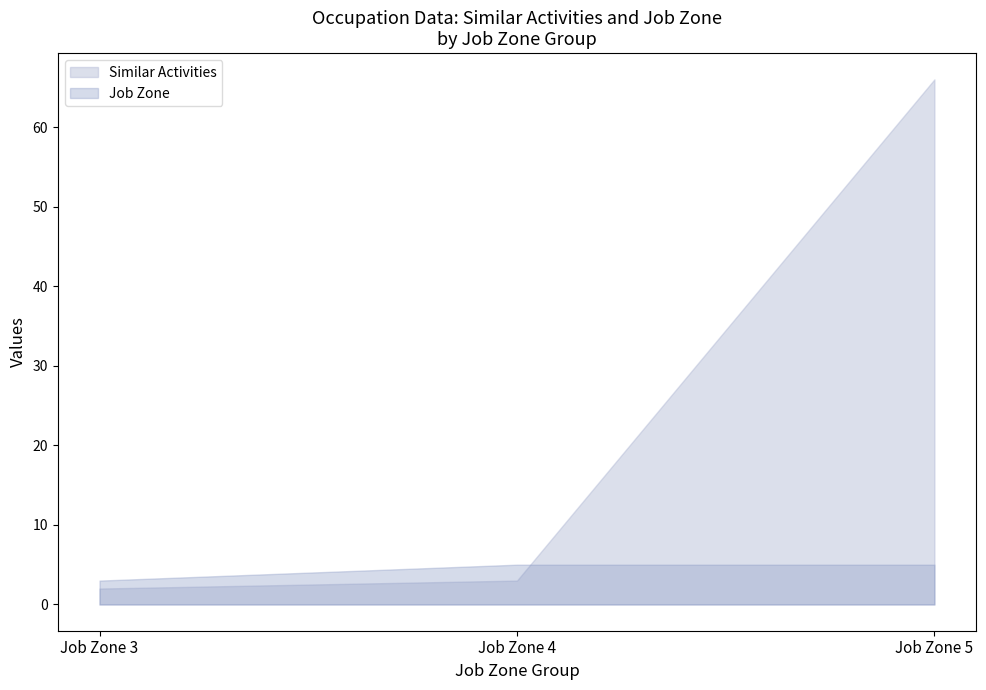

Where is the first local maximum for Job Zone?

1